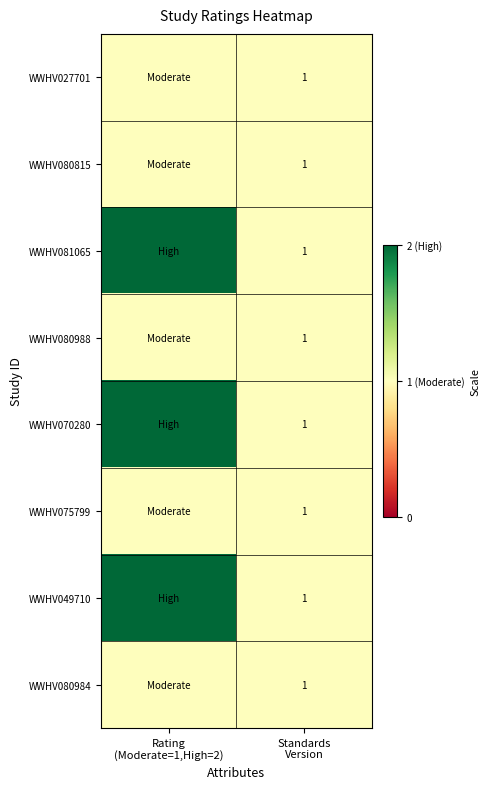

Which category has the lowest value across all series?

Rating
(Moderate=1,High=2)